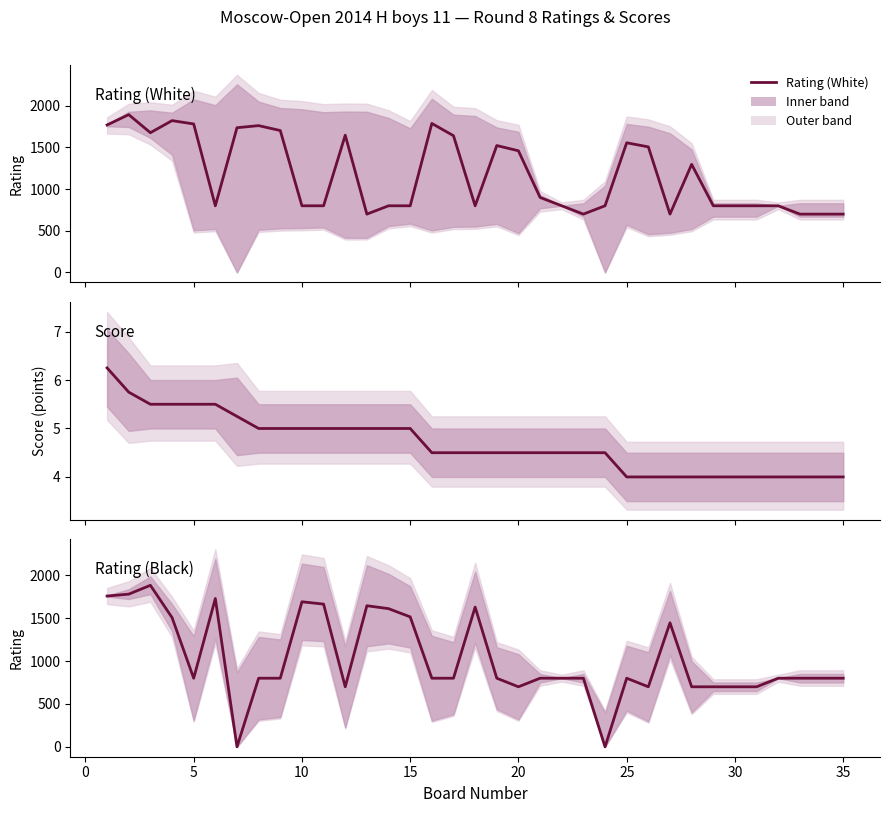

Which series has the largest range (max minus min)?

Rating (Black)